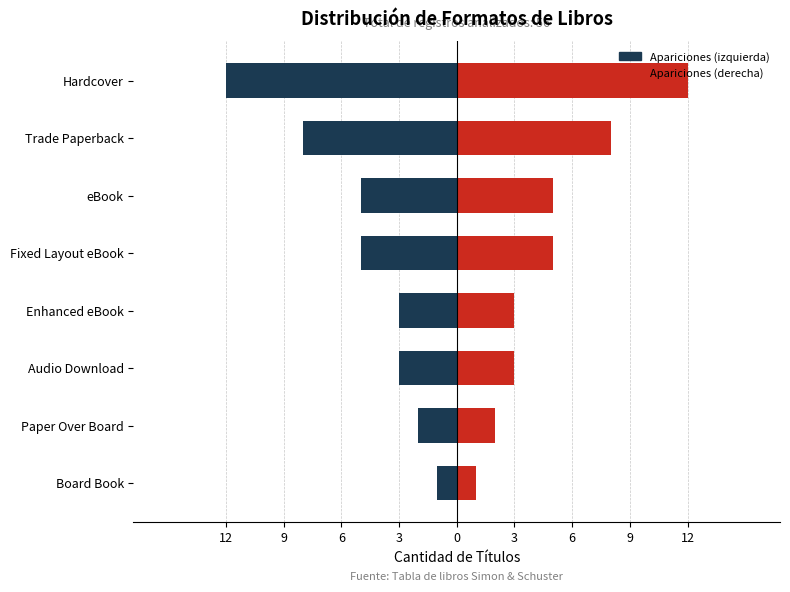

How many groups of bars are there?

8